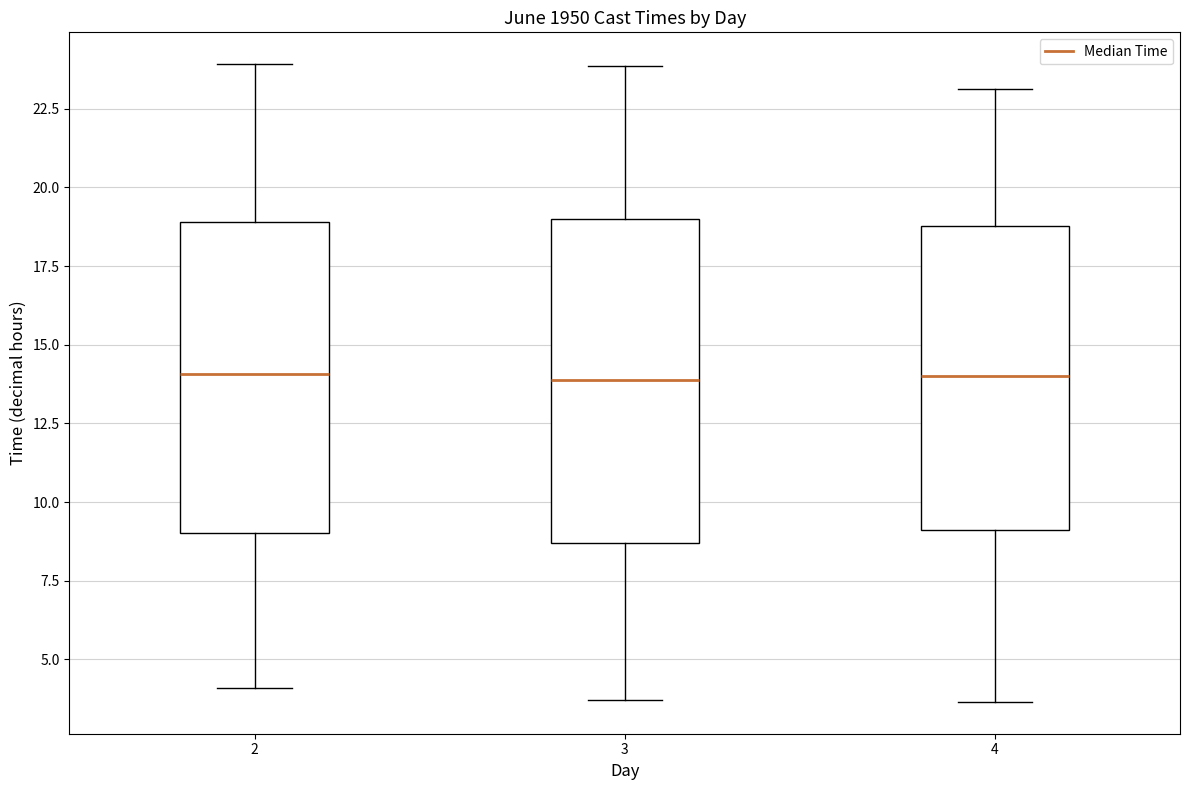

Reading left to right, transcribe this box plot: for each box, give where its median line is, the range the box spans, and where its two whiskers end, as read against the y-axis. The values are not printed on the chart, so give them approximately, as read against the axis.

2: median 14.0, box 9.0 to 19.0, whiskers 4.0 to 24.0
3: median 14.0, box 8.5 to 19.0, whiskers 3.5 to 24.0
4: median 14.0, box 9.0 to 19.0, whiskers 3.5 to 23.0